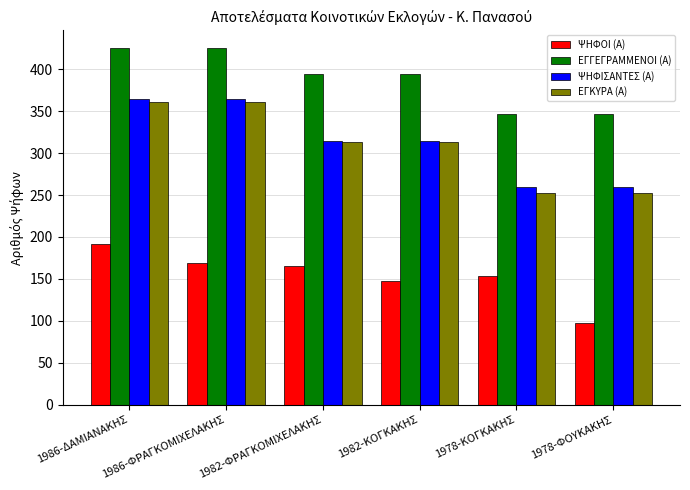

What position from the right is 1978-ΦΟΥΚΑΚΗΣ?

1